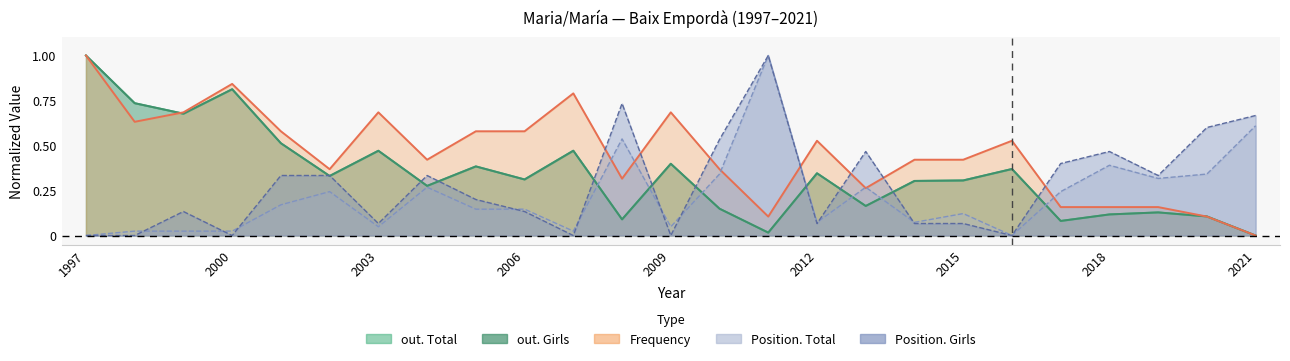

Reading right to left, list all the values displayed in this chart.

out. Total: 0.0	0.1	0.1	0.1	0.1	0.4	0.3	0.3	0.2	0.3	0.0	0.1	0.4	0.1	0.5	0.3	0.4	0.3	0.5	0.3	0.5	0.8	0.7	0.7	1.0
out. Girls: 0.0	0.1	0.1	0.1	0.1	0.4	0.3	0.3	0.2	0.3	0.0	0.1	0.4	0.1	0.5	0.3	0.4	0.3	0.5	0.3	0.5	0.8	0.7	0.7	1.0
Frequency: 0.0	0.1	0.2	0.2	0.2	0.5	0.4	0.4	0.3	0.5	0.1	0.4	0.7	0.3	0.8	0.6	0.6	0.4	0.7	0.4	0.6	0.8	0.7	0.6	1.0
Position. Total: 0.6	0.3	0.3	0.4	0.2	0.0	0.1	0.1	0.3	0.1	1.0	0.3	0.0	0.5	0.0	0.1	0.1	0.3	0.0	0.2	0.2	0.0	0.0	0.0	0.0
Position. Girls: 0.7	0.6	0.3	0.5	0.4	0.0	0.1	0.1	0.5	0.1	1.0	0.5	0.0	0.7	0.0	0.1	0.2	0.3	0.1	0.3	0.3	0.0	0.1	0.0	0.0